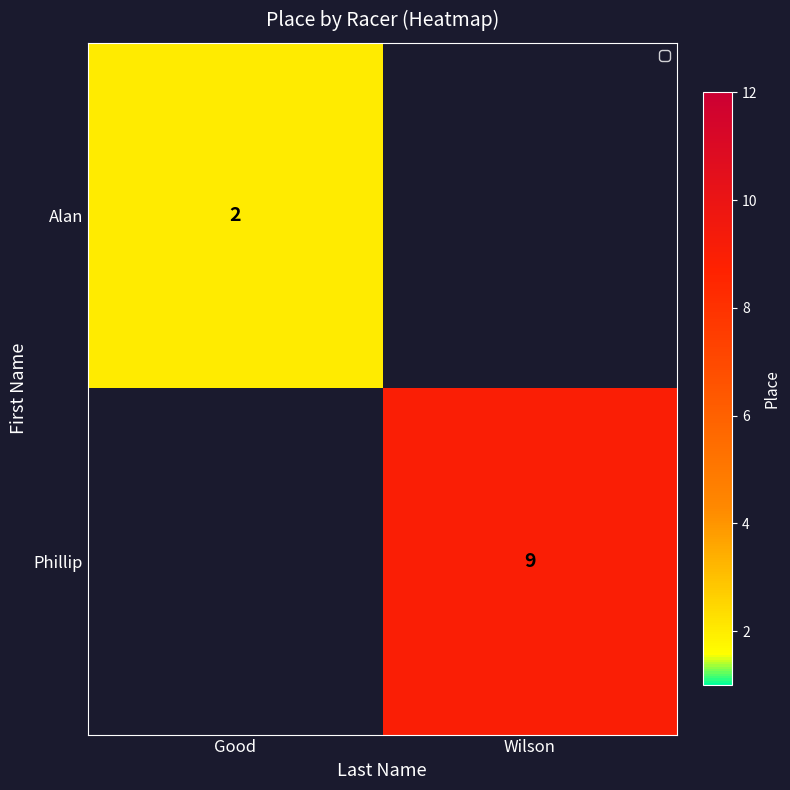

The Alan series shows 4 at Good. True or false?

False